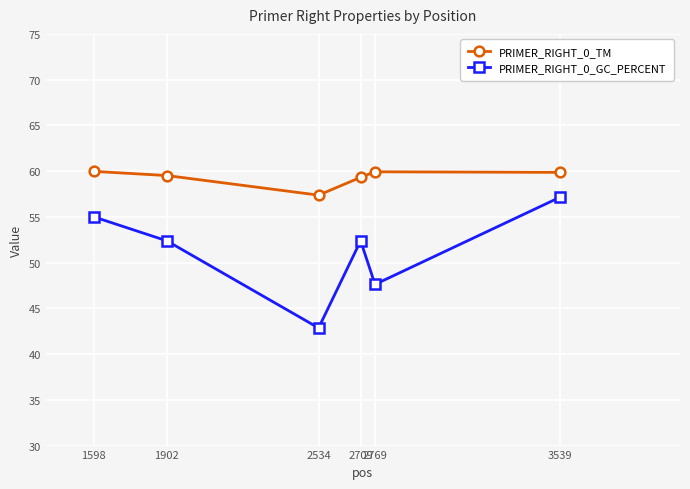

Which series has the widest spread of values?

PRIMER_RIGHT_0_GC_PERCENT